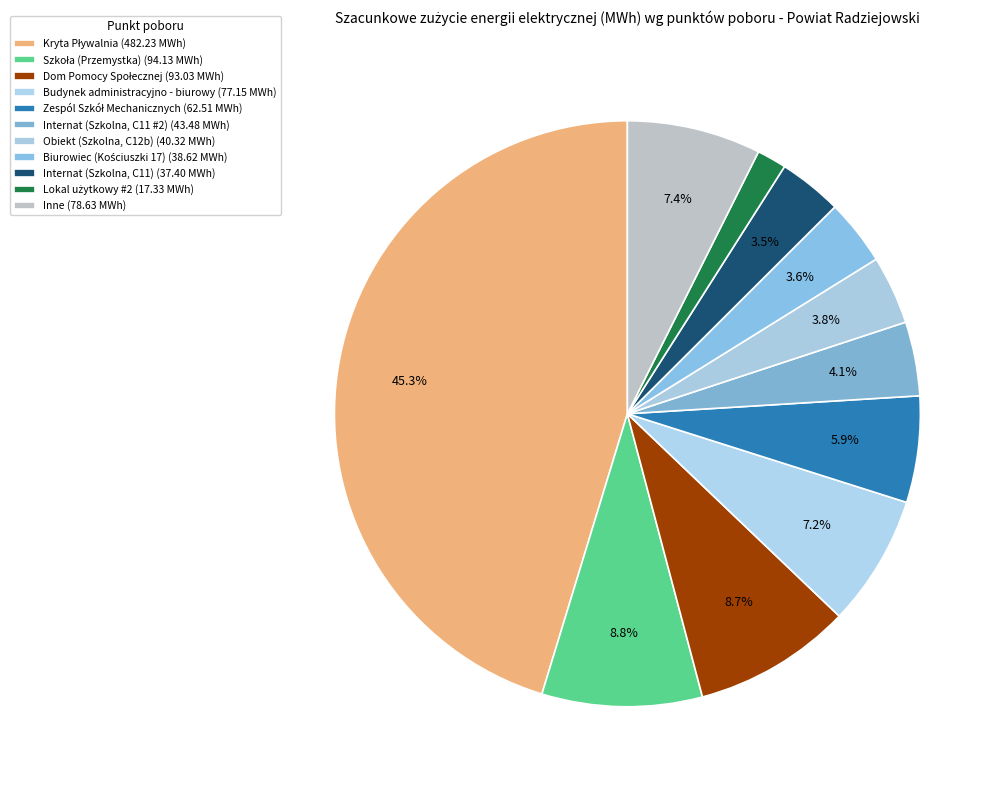

How many segments does this pie chart have?

11